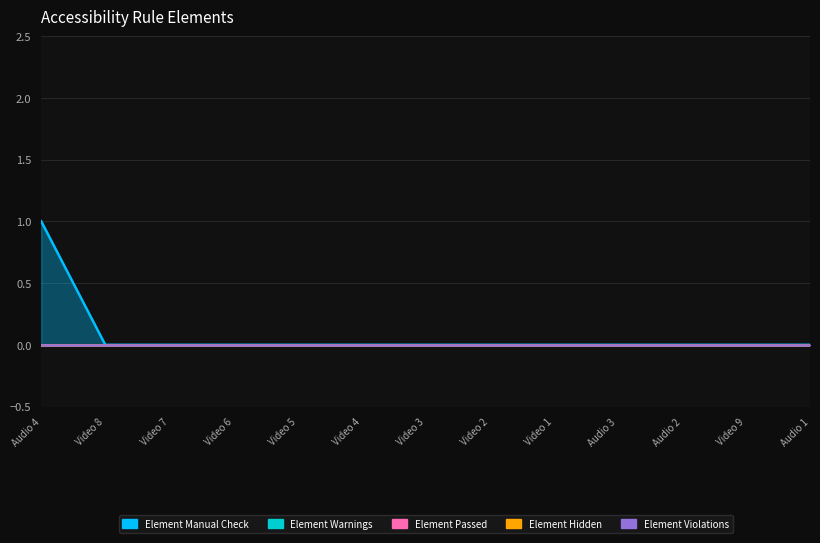

The value of Element Passed at Video 5 is 0. True or false?

True